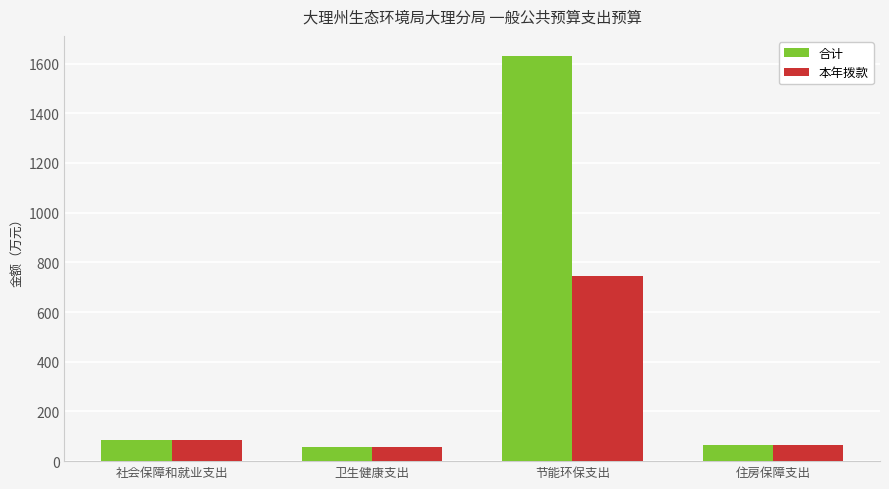

What is the total value across all series at 住房保障支出?

133.1